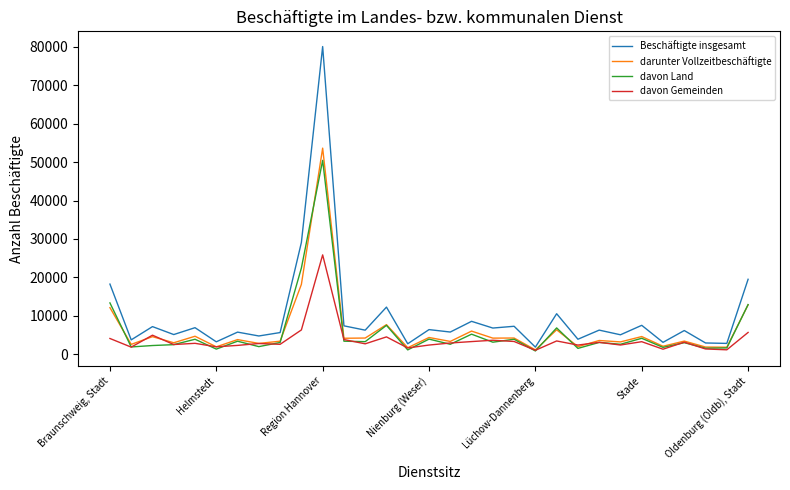

Which series has the largest range (max minus min)?

Beschäftigte insgesamt